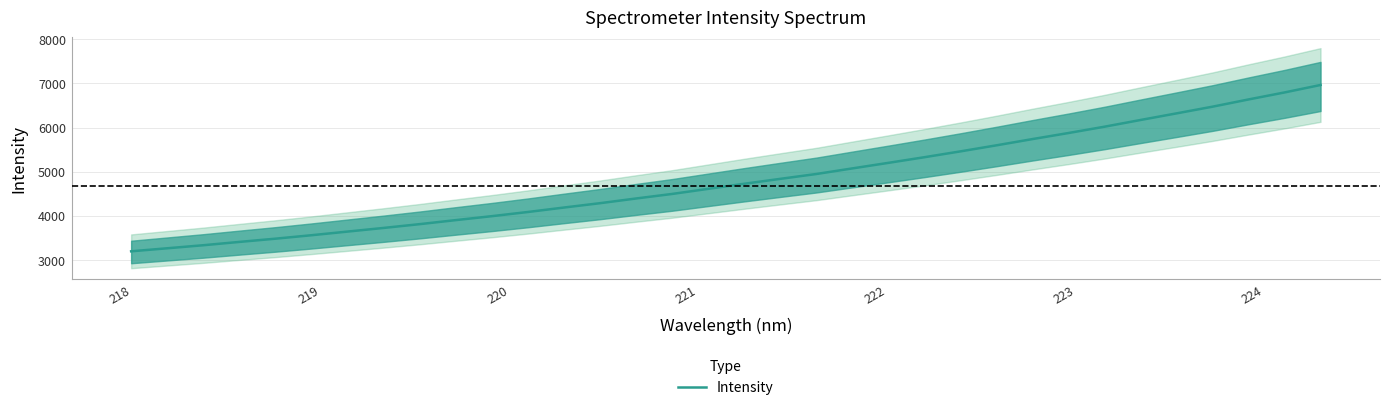

Reading left to right, what are all the values shown in this chart?

3193.2	3262.0	3331.0	3406.2	3479.5	3558.1	3640.8	3723.5	3809.4	3900.8	3990.3	4085.0	4186.0	4284.7	4391.1	4494.0	4609.7	4725.0	4836.3	4946.3	5073.2	5199.1	5327.1	5459.4	5596.6	5738.3	5875.8	6018.9	6171.1	6320.9	6473.0	6636.9	6795.5	6964.8